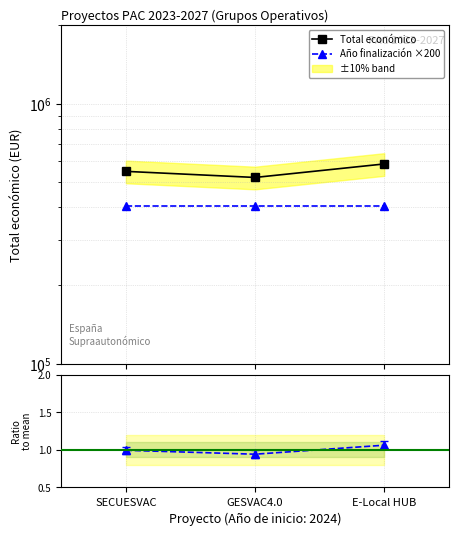

Reading right to left, transcribe all the data shown in this chart.

Total económico: 586120.0	520062.0	548889.0
Año finalización ×200: 405400.0	405400.0	405400.0
Ratio to mean: 1.1	0.9	1.0